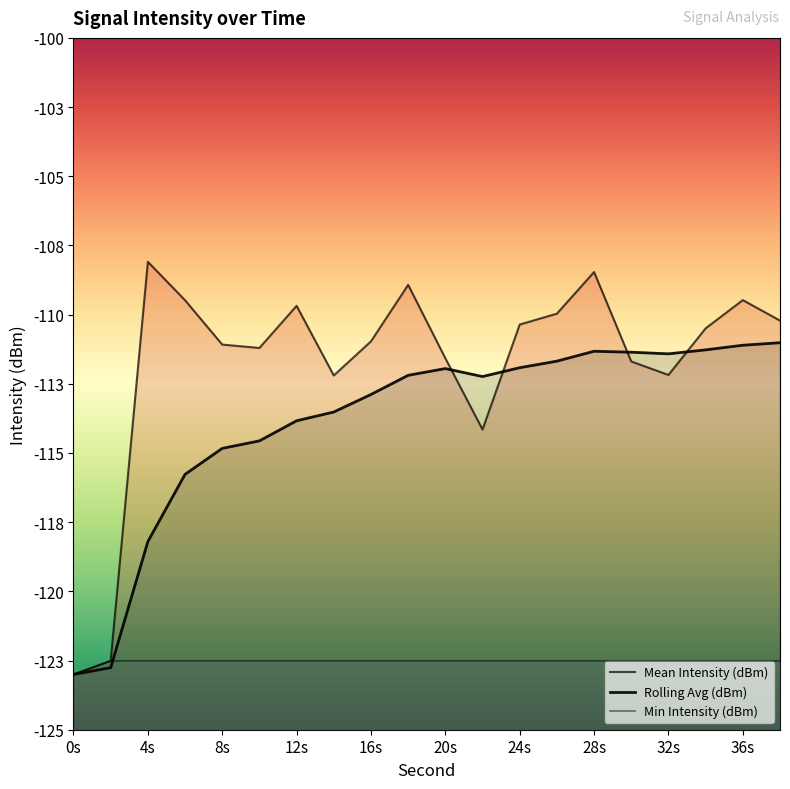

Count the number of data series in this chart.

3